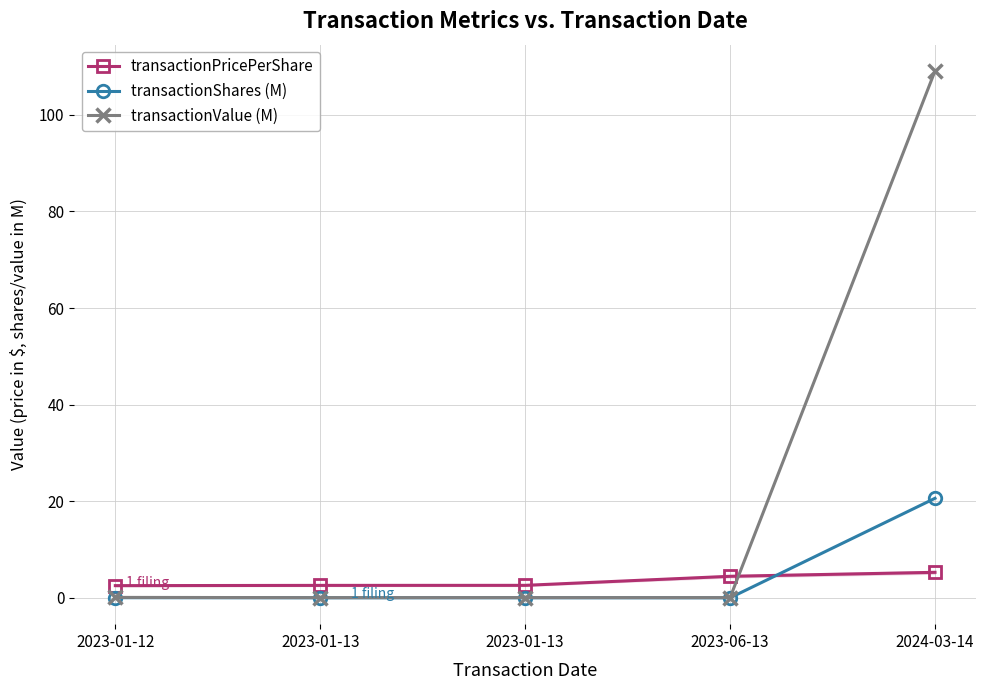

The transactionShares (M) series shows 35.8 at 2024-03-14. True or false?

False